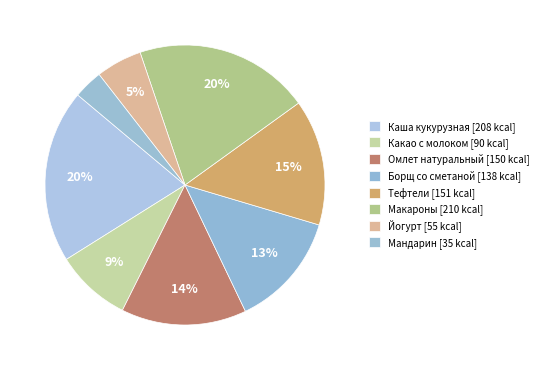

Count the number of slices in the pie.

8